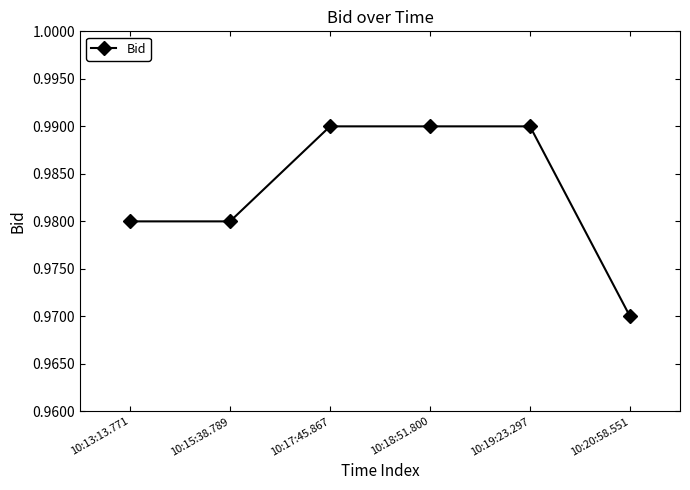

True or false: the data shows 1.6 at 10:13:13.771.

False